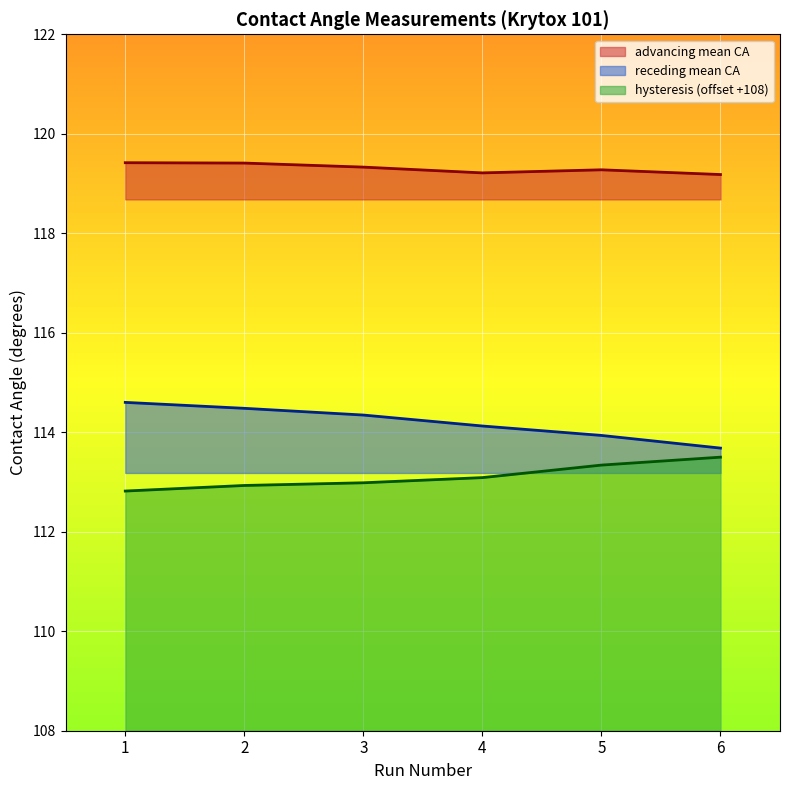

Which series changed the most between 5 and 6?

receding mean CA